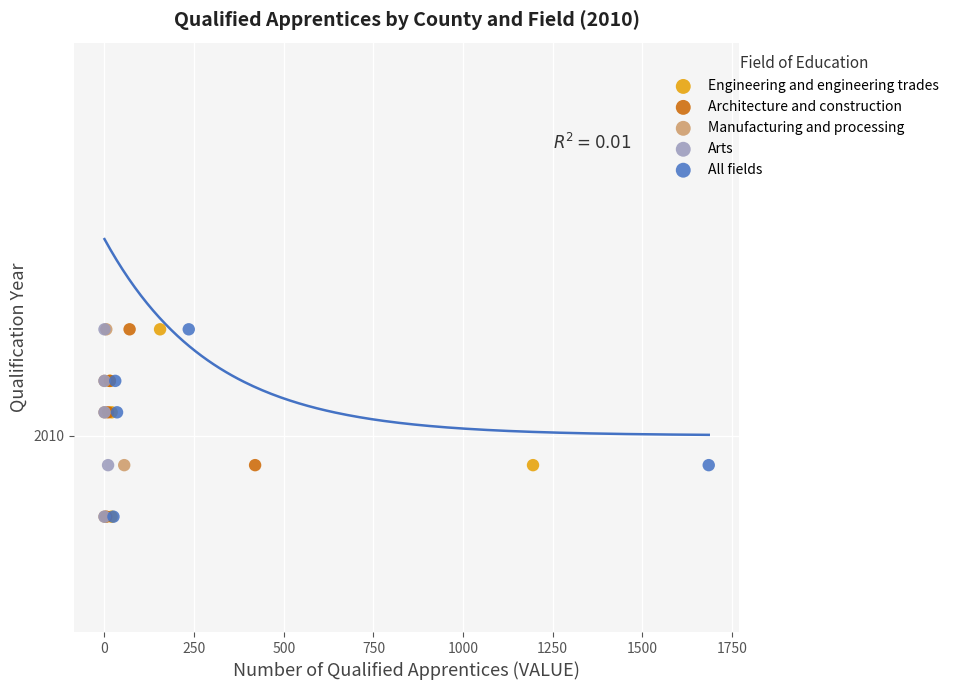

What are all the series names shown in the legend?

Engineering and engineering trades, Architecture and construction, Manufacturing and processing, Arts, All fields